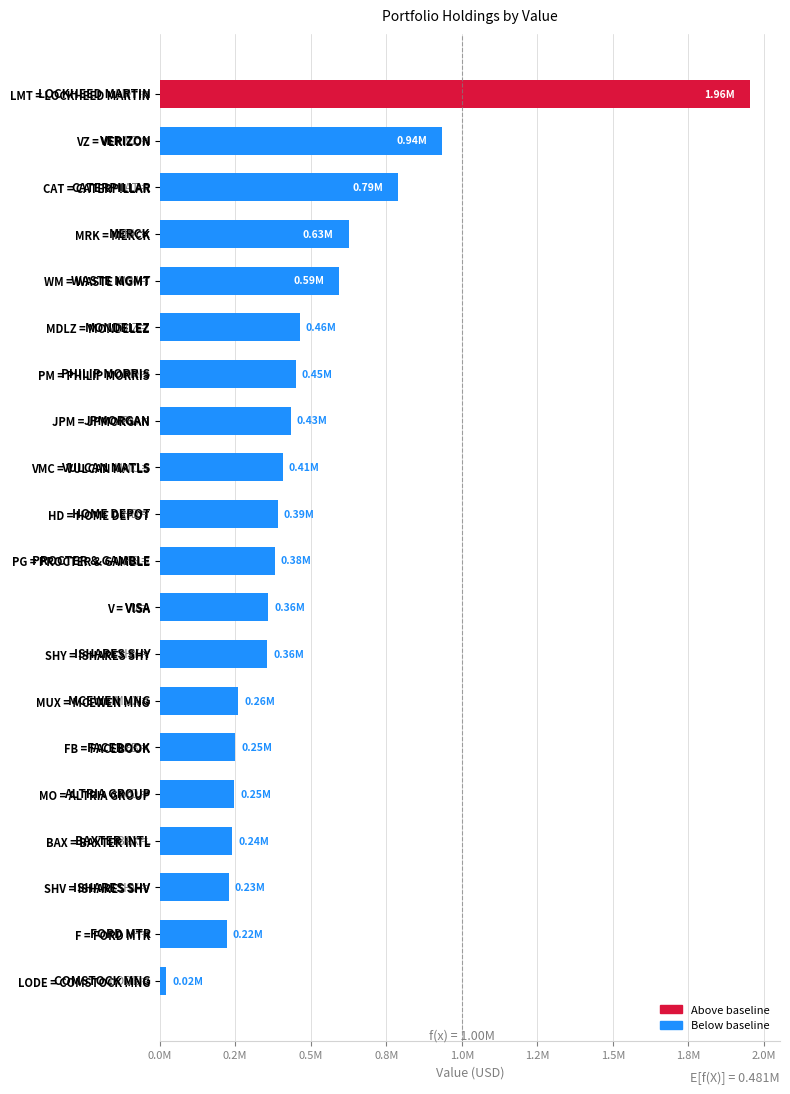

Does the chart contain stacked bars?

No